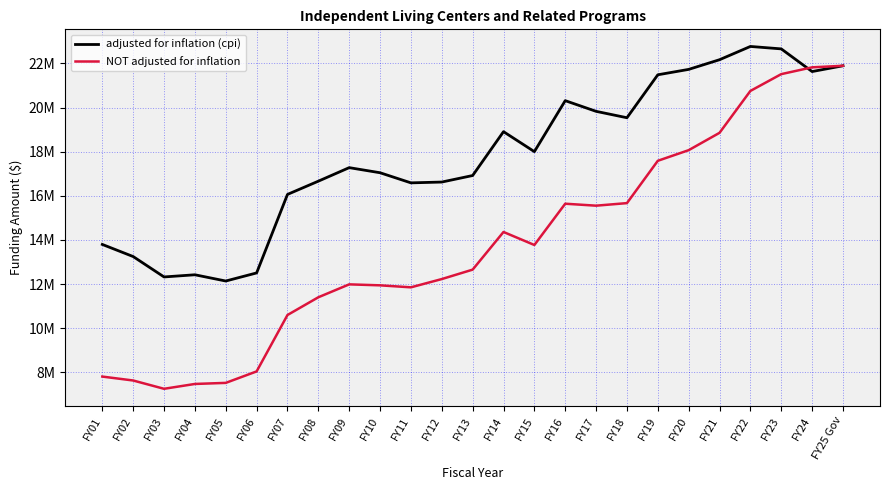

How many interior local peaks does the NOT adjusted for inflation series have?

3